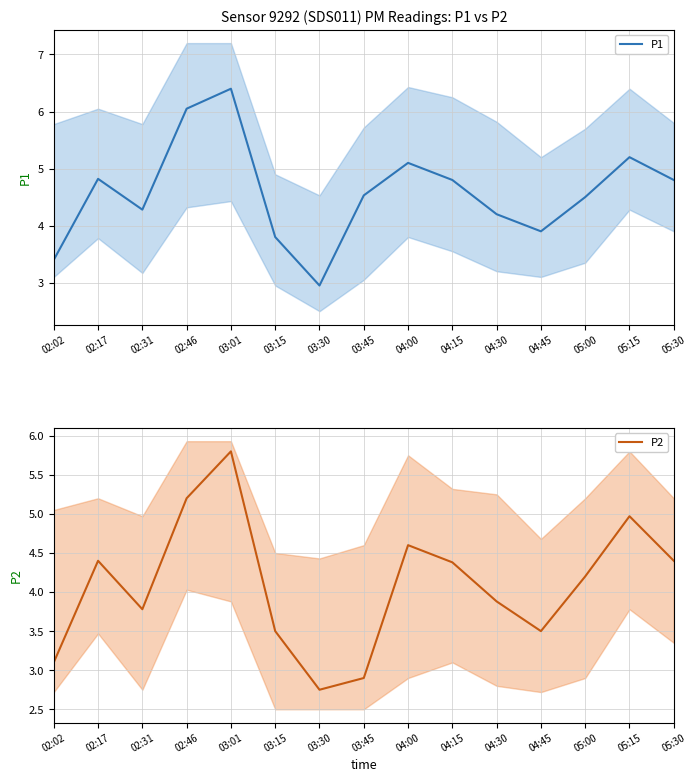

True or false: P2 and P1 cross at least once.

False